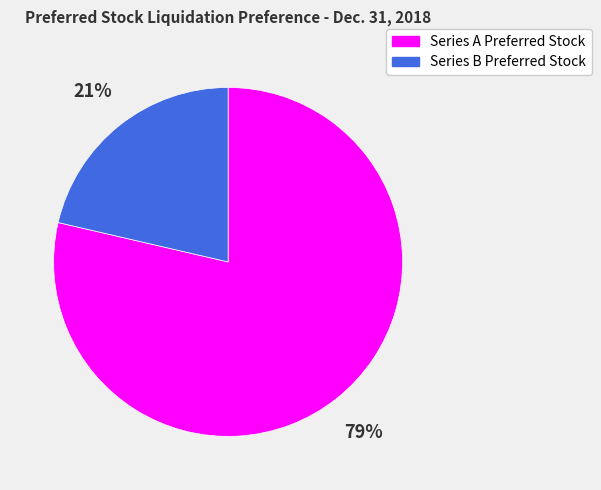

Is it true that Series B Preferred Stock is 21% of the pie?

True